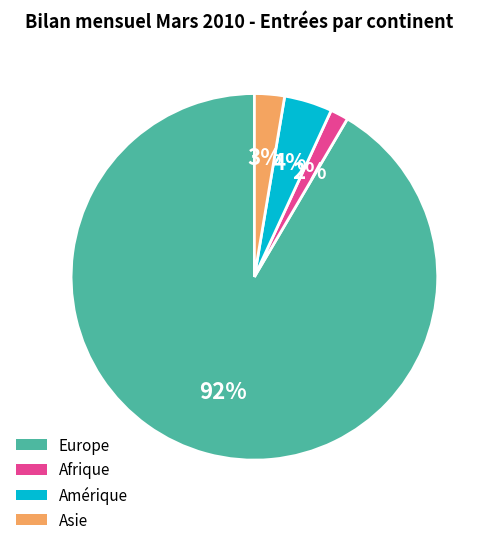

Between Asie and Europe, which is larger?

Europe